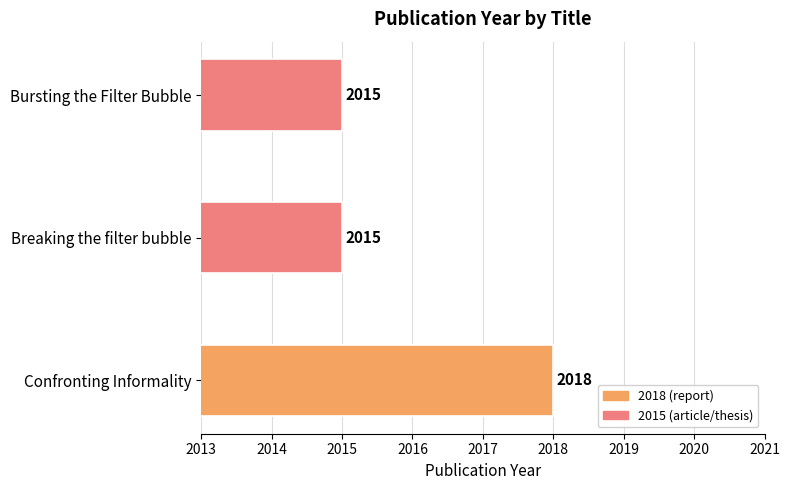

What is the change in value from Confronting Informality to Breaking the filter bubble?

-3